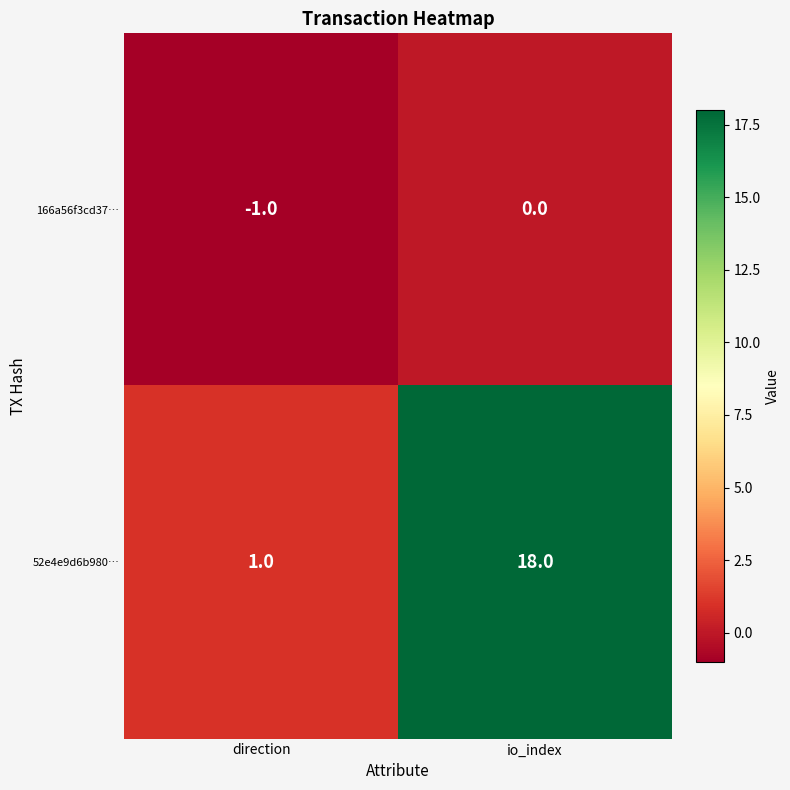

Reading left to right, what are all the values shown in this chart?

166a56f3cd37…: -1	0
52e4e9d6b980…: 1	18